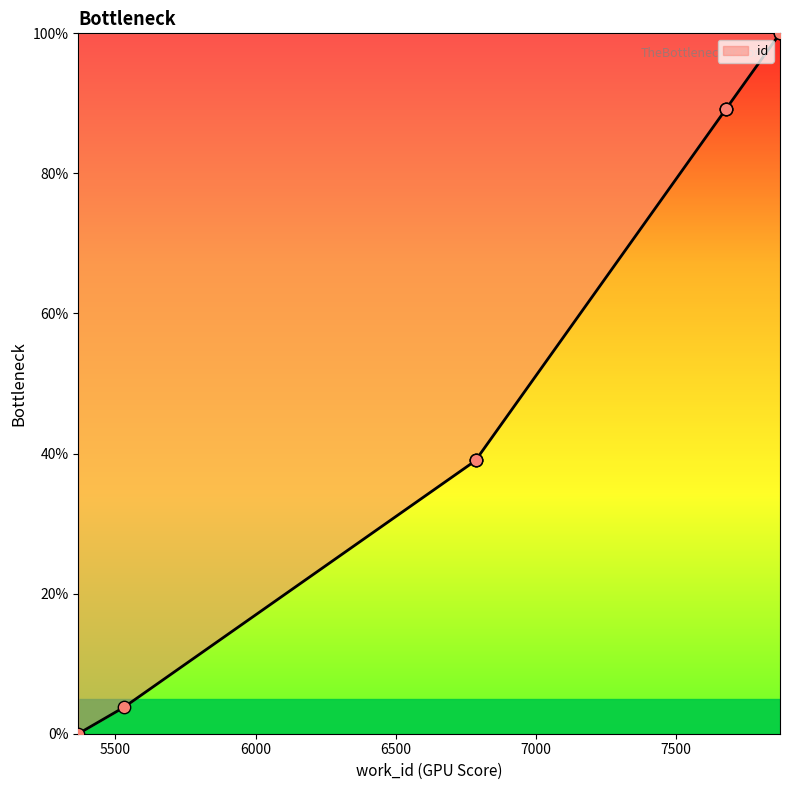

What is the change in value from 6785 to 7870?

+61.0